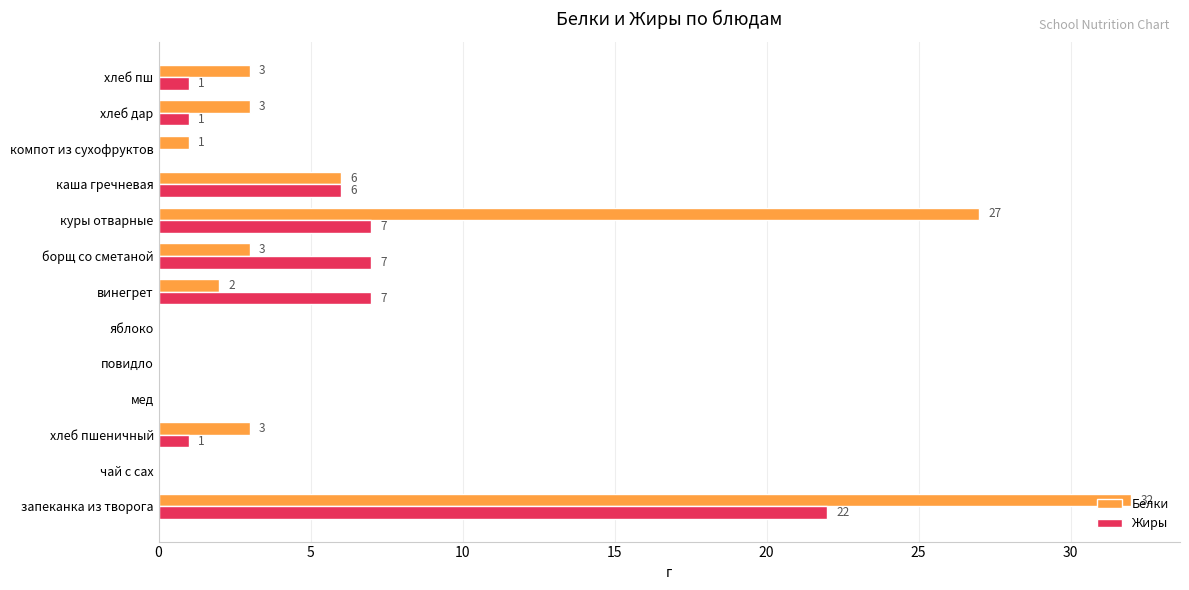

Which category has the highest value across all series?

запеканка из творога